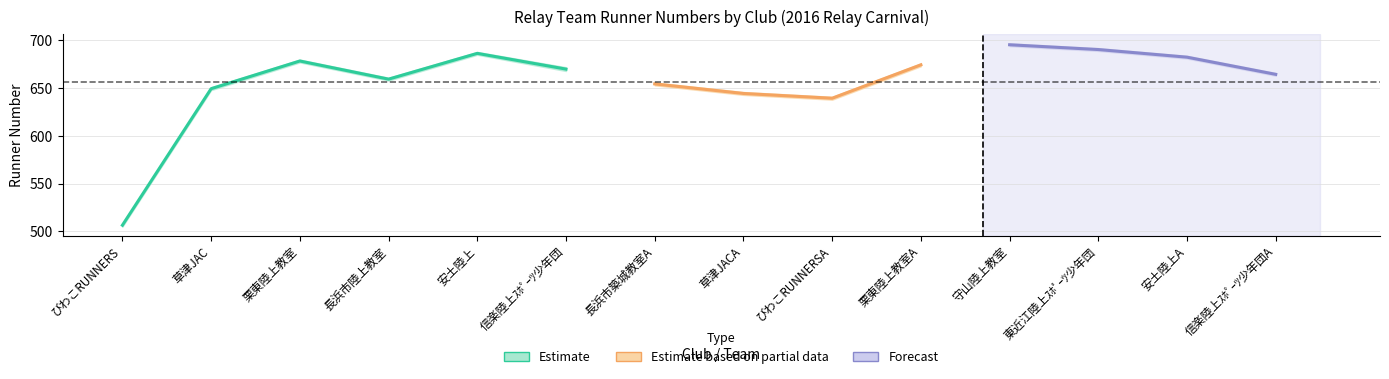

Which category has the lowest value in the NO3 series?

びわこRUNNERS